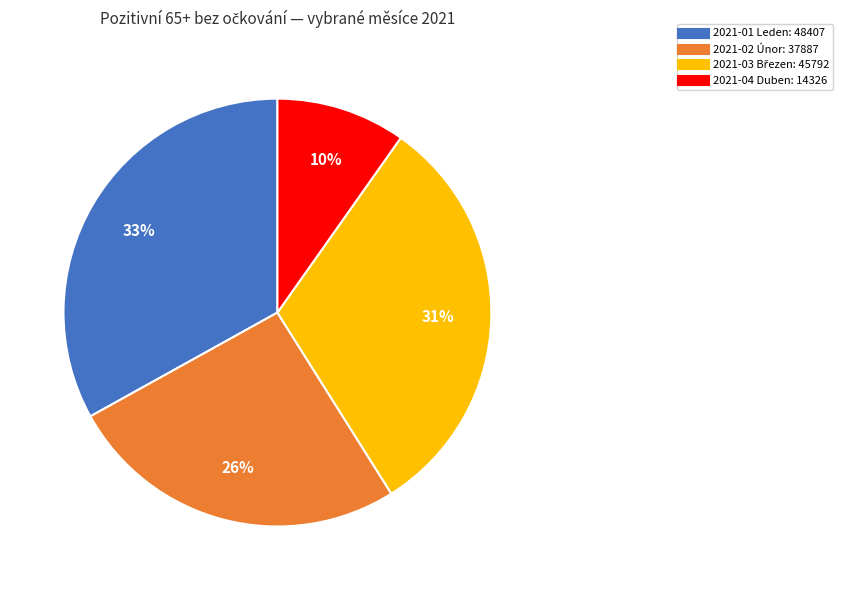

Is there a majority slice in this chart?

No